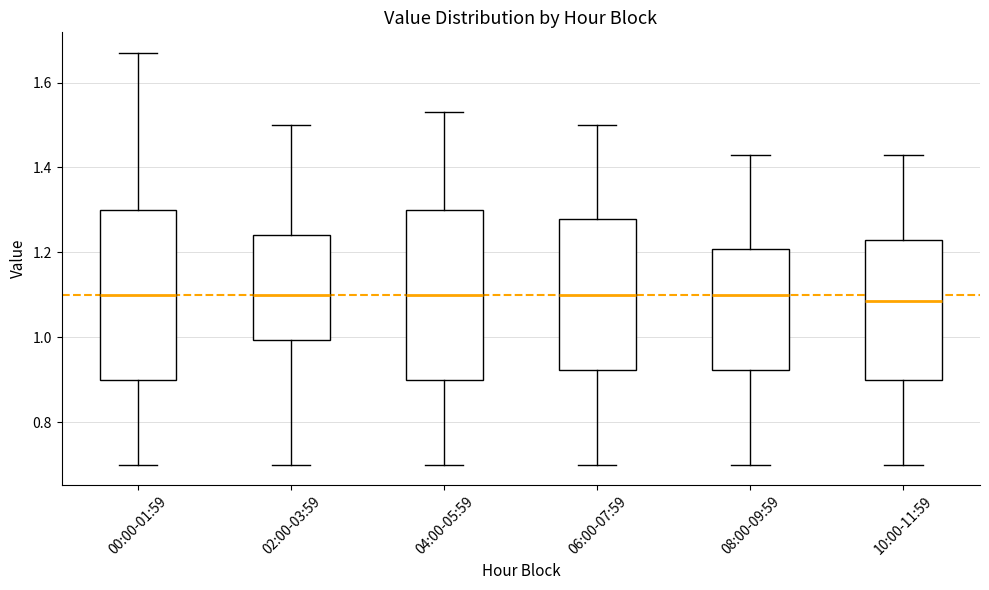

Reading left to right, read every box against the y-axis: the position of its median line, the range the box covers, and the ends of its whiskers. The values are not printed on the chart, so give them approximately, as read against the axis.

00:00-01:59: median 1.10, box 0.90 to 1.30, whiskers 0.70 to 1.68
02:00-03:59: median 1.10, box 1.00 to 1.24, whiskers 0.70 to 1.50
04:00-05:59: median 1.10, box 0.90 to 1.30, whiskers 0.70 to 1.54
06:00-07:59: median 1.10, box 0.92 to 1.28, whiskers 0.70 to 1.50
08:00-09:59: median 1.10, box 0.92 to 1.20, whiskers 0.70 to 1.44
10:00-11:59: median 1.08, box 0.90 to 1.24, whiskers 0.70 to 1.44